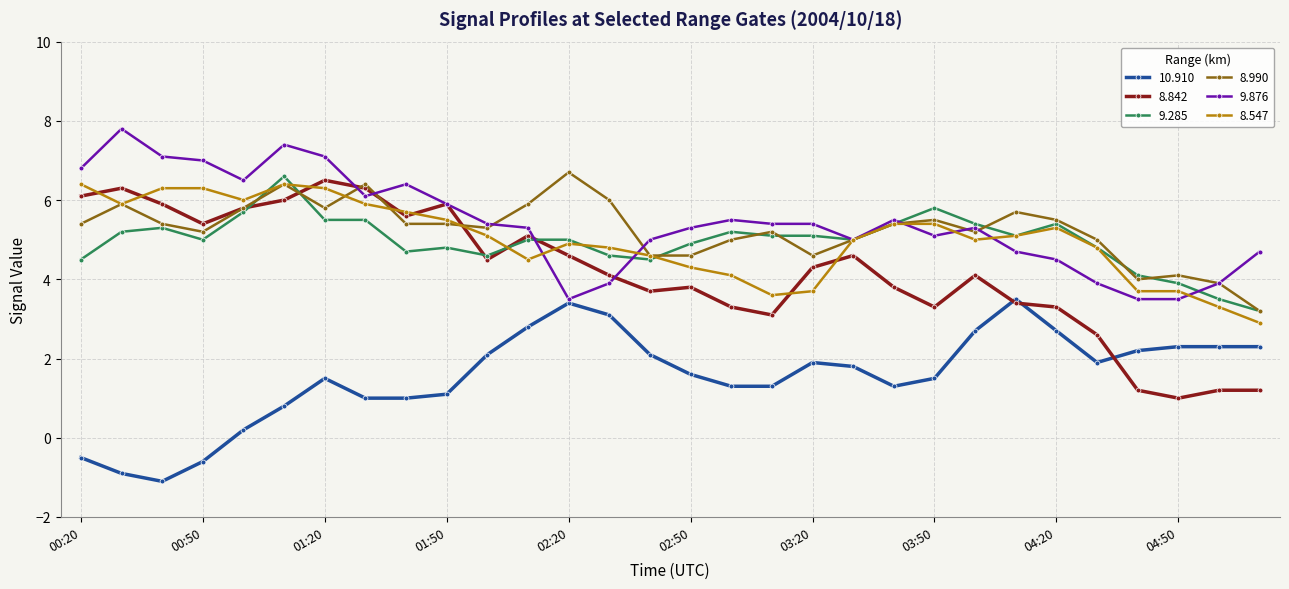

Which series has the widest spread of values?

8.842